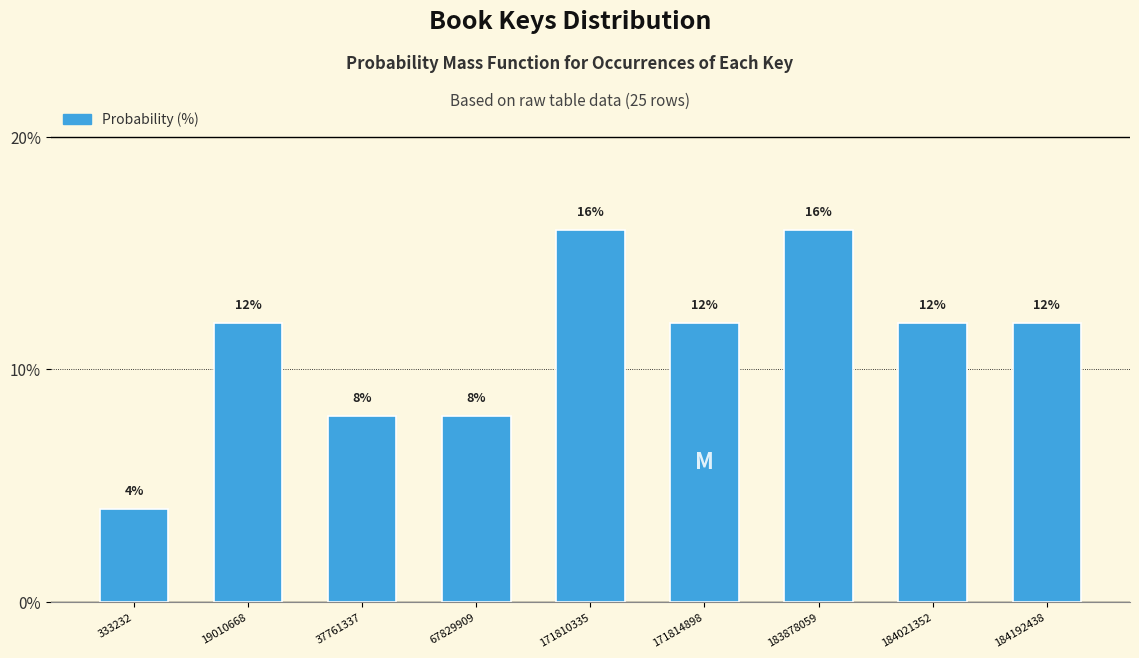

Reading left to right, extract all data points from this chart.

333232=4	19010668=12	37761337=8	67829909=8	171810335=16	171814898=12	183878059=16	184021352=12	184192438=12